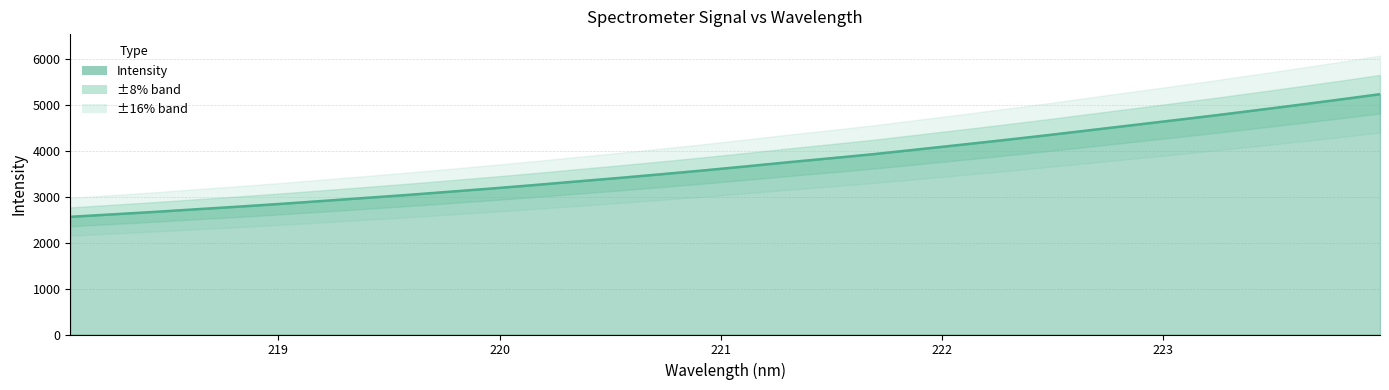

Reading left to right, list all the values displayed in this chart.

218.0596=2564.5	218.2508=2617.9	218.442=2671.9	218.6332=2730.2	218.8244=2787.2	219.0156=2847.9	219.2067=2912.2	219.3979=2977.6	219.589=3043.0	219.7801=3113.1	219.9712=3184.1	220.1623=3258.5	220.3533=3336.4	220.5444=3413.4	220.7354=3494.1	220.9264=3576.9	221.1174=3664.5	221.3083=3755.1	221.4993=3841.1	221.6902=3929.5	221.8812=4027.9	222.0721=4126.7	222.263=4227.1	222.4538=4330.2	222.6447=4437.9	222.8355=4546.4	223.0264=4654.7	223.2172=4764.3	223.408=4878.6	223.5987=4994.7	223.7895=5114.0	223.9802=5236.4